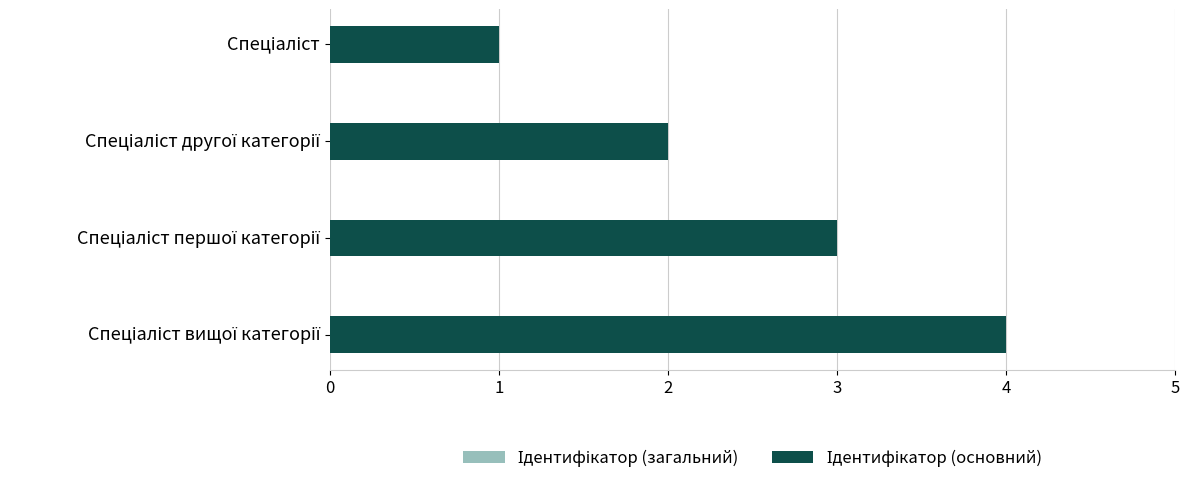

Rank the series at Спеціаліст другої категорії from highest to lowest value.

Ідентифікатор (загальний), Ідентифікатор (основний)